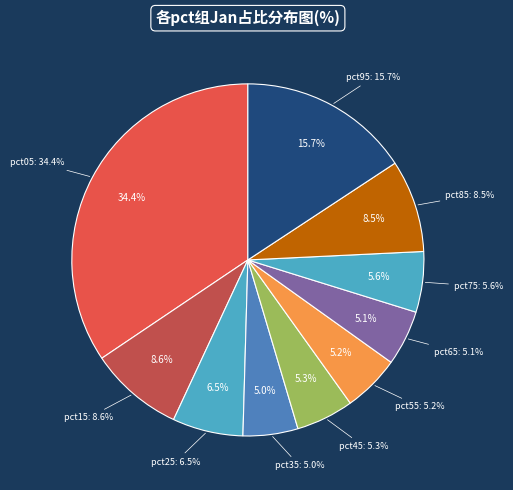

Is it true that pct85 is 3% of the pie?

False